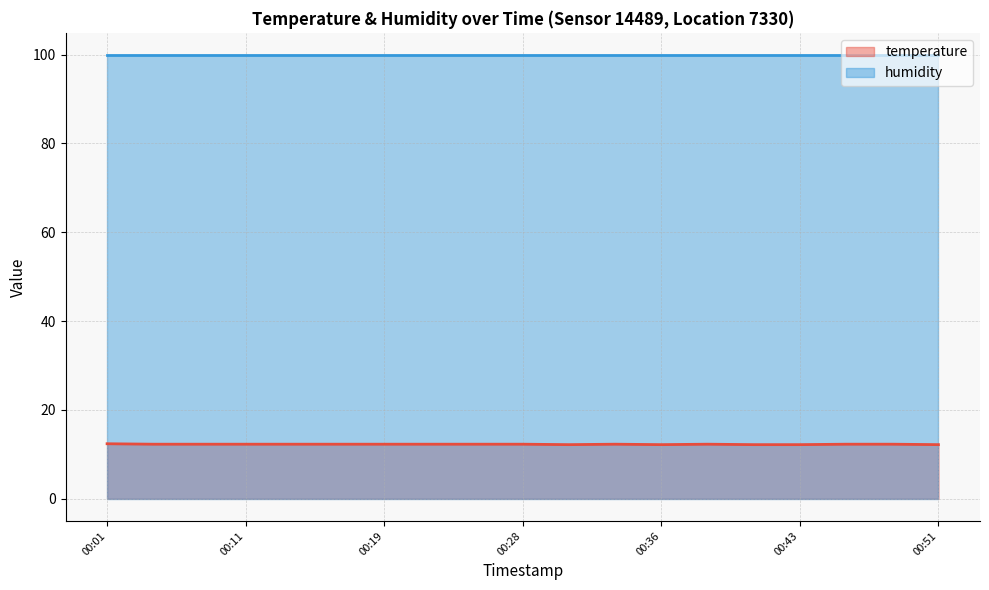

Count the number of data series in this chart.

2